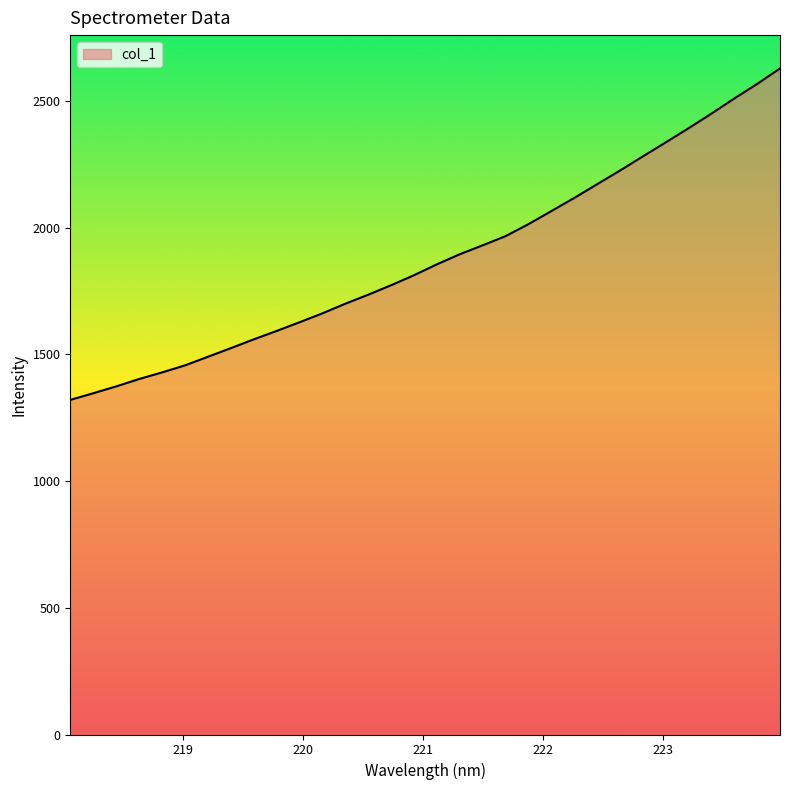

What is the maximum value shown in the chart?

2628.4